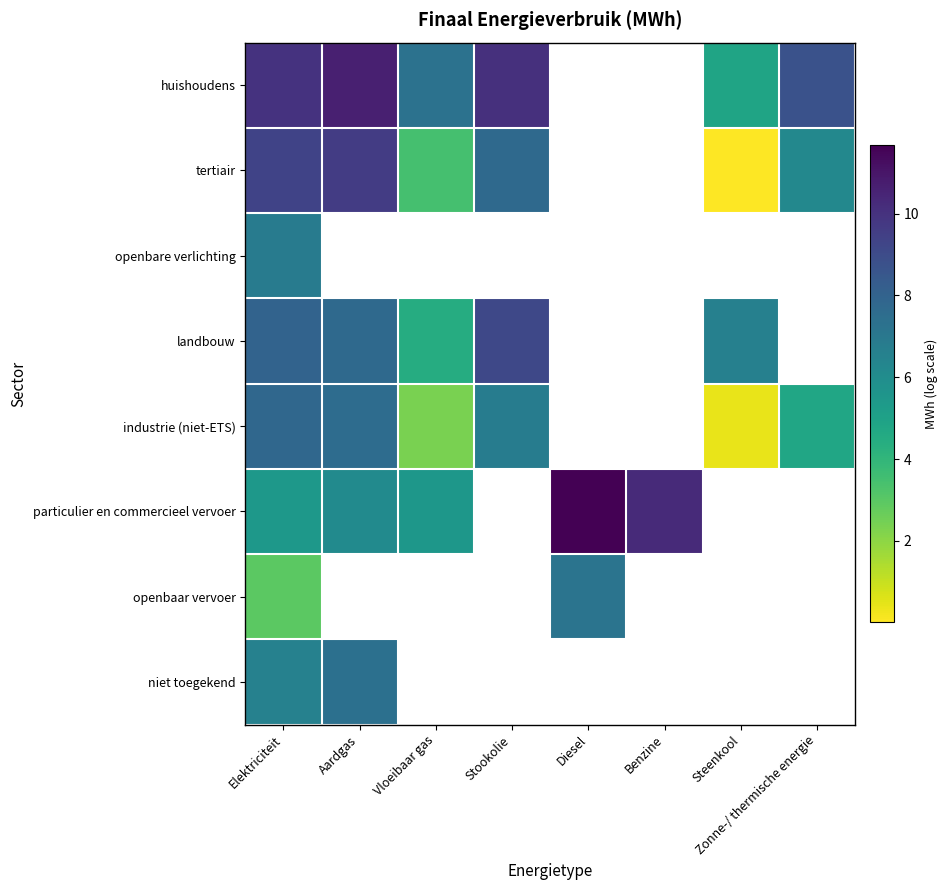

Where does the tertiair series first go above 9?

Elektriciteit